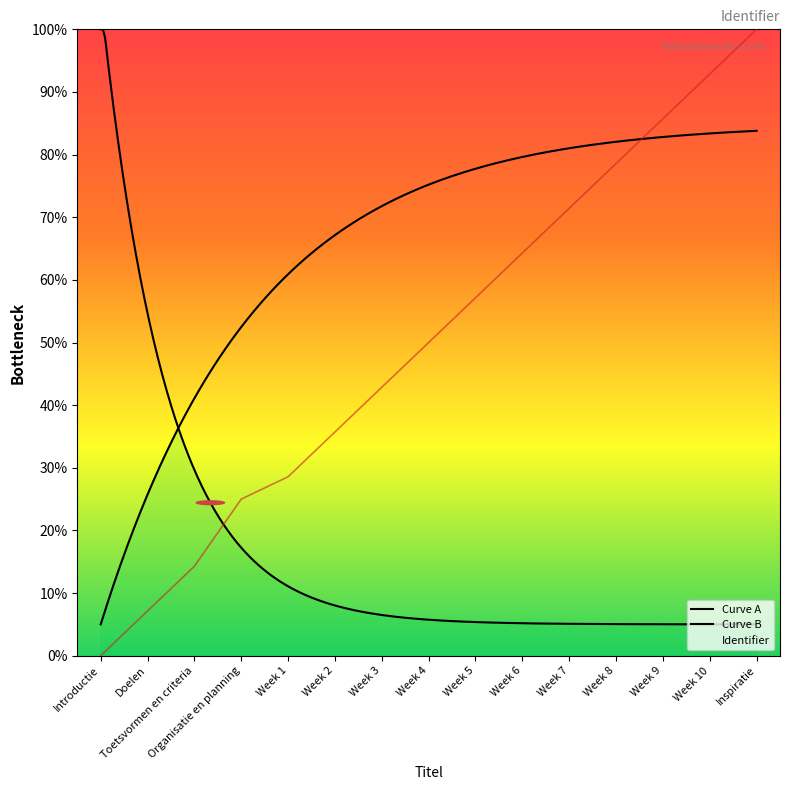

List the labels in order of value, smallest first.

Introductie, Doelen, Toetsvormen en criteria, Organisatie en planning, Week 1, Week 2, Week 3, Week 4, Week 5, Week 6, Week 7, Week 8, Week 9, Week 10, Inspiratie